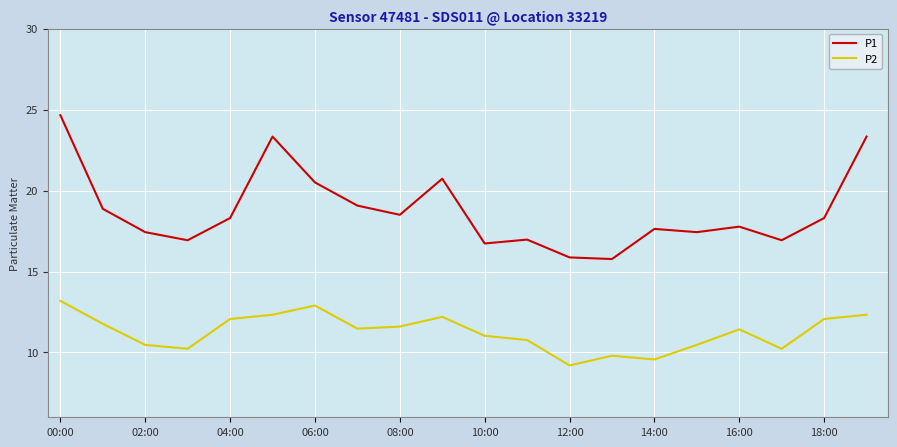

What are all the series names shown in the legend?

P1, P2